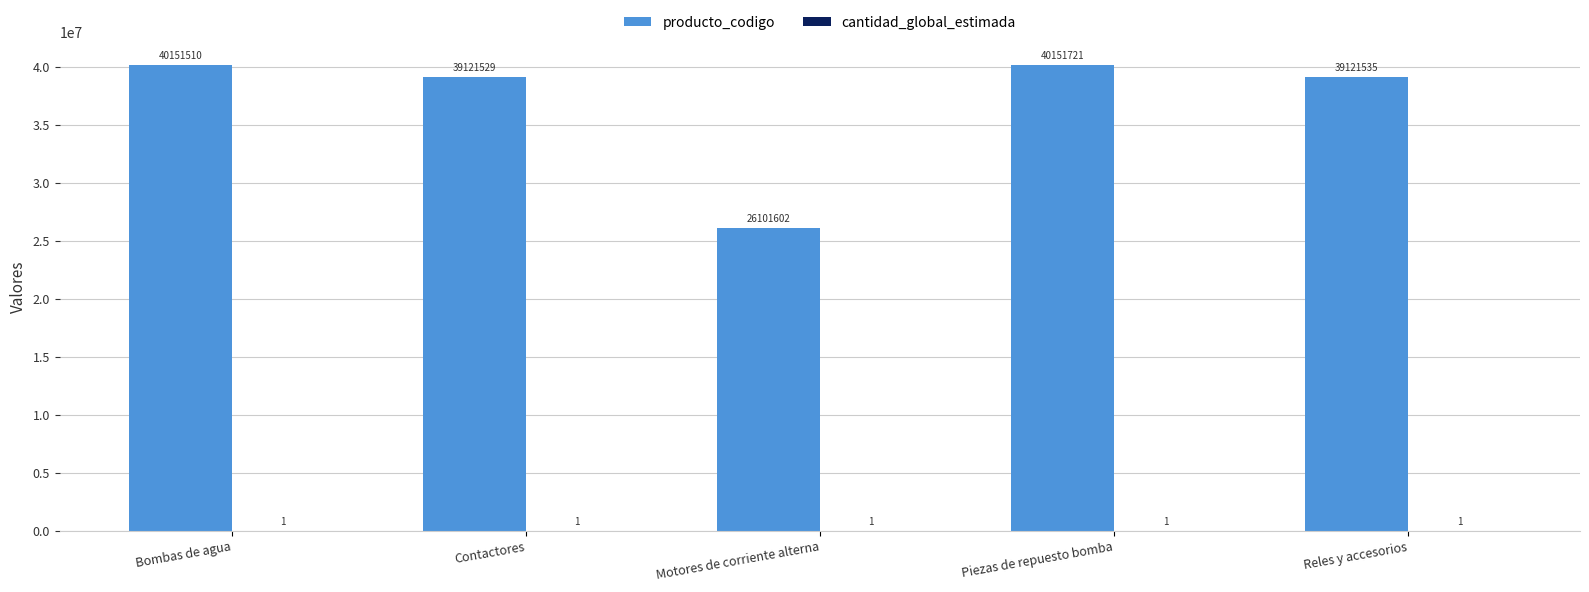

At which category is the sum across all series the highest?

Piezas de repuesto bomba